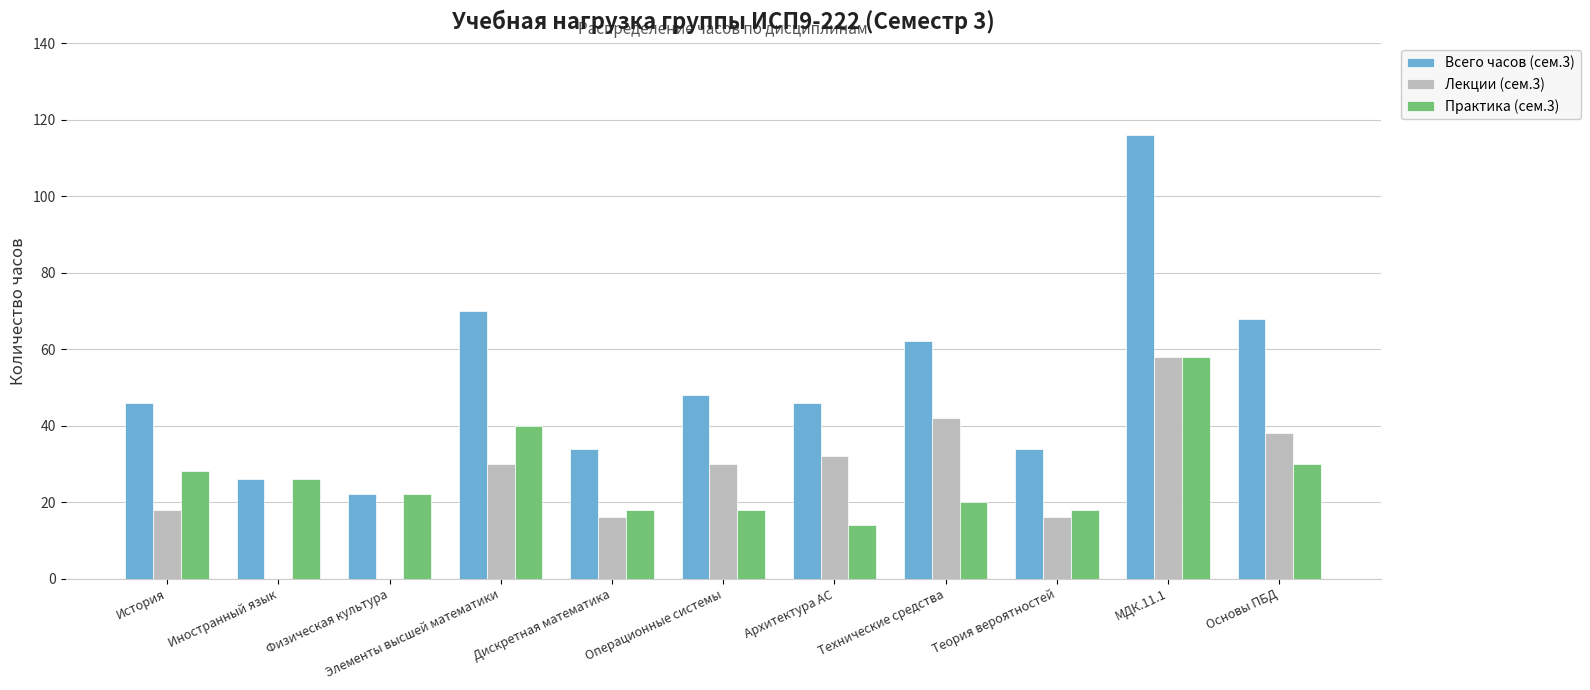

Are the bars grouped side by side (vs. stacked)?

Yes